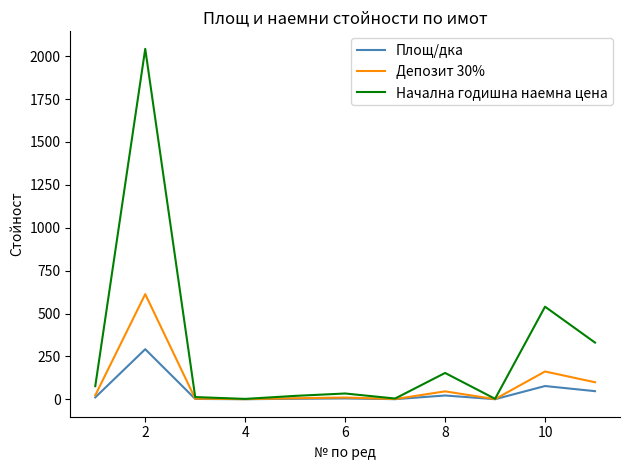

List the series in order of their peak value, lowest first.

Площ/дка, Депозит 30%, Начална годишна наемна цена